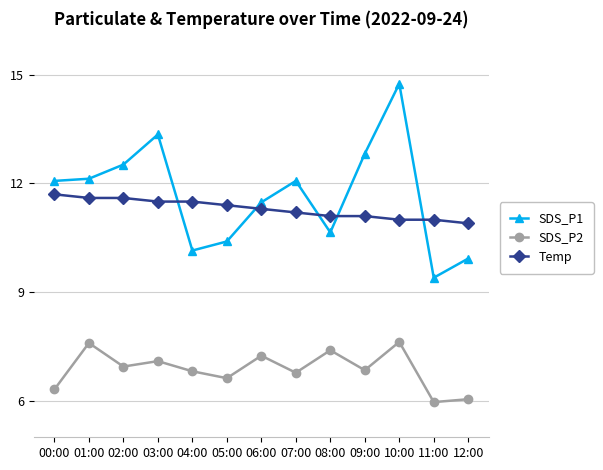

True or false: SDS_P1 and Temp intersect in this chart.

True